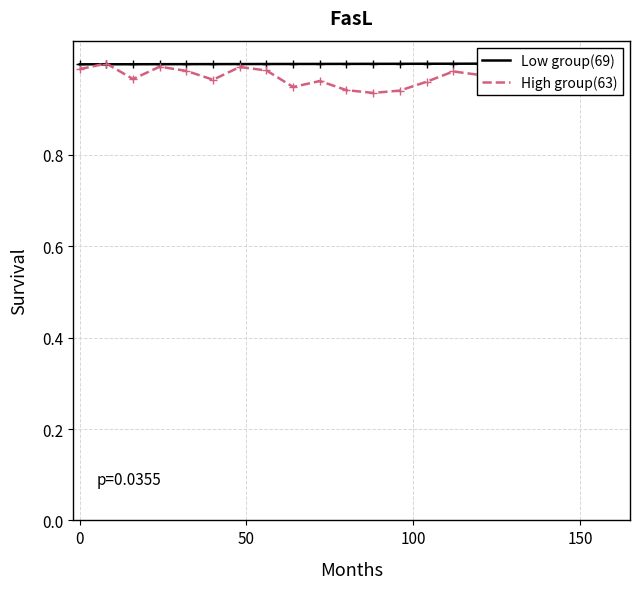

Reading left to right, extract all data points from this chart.

Low group(69): 1.0	1.0	1.0	1.0	1.0	1.0	1.0	1.0	1.0	1.0	1.0	1.0	1.0	1.0	1.0	1.0	1.0	1.0	1.0	1.0
High group(63): 1.0	1.0	1.0	1.0	1.0	1.0	1.0	1.0	0.9	1.0	0.9	0.9	0.9	1.0	1.0	1.0	1.0	1.0	1.0	1.0